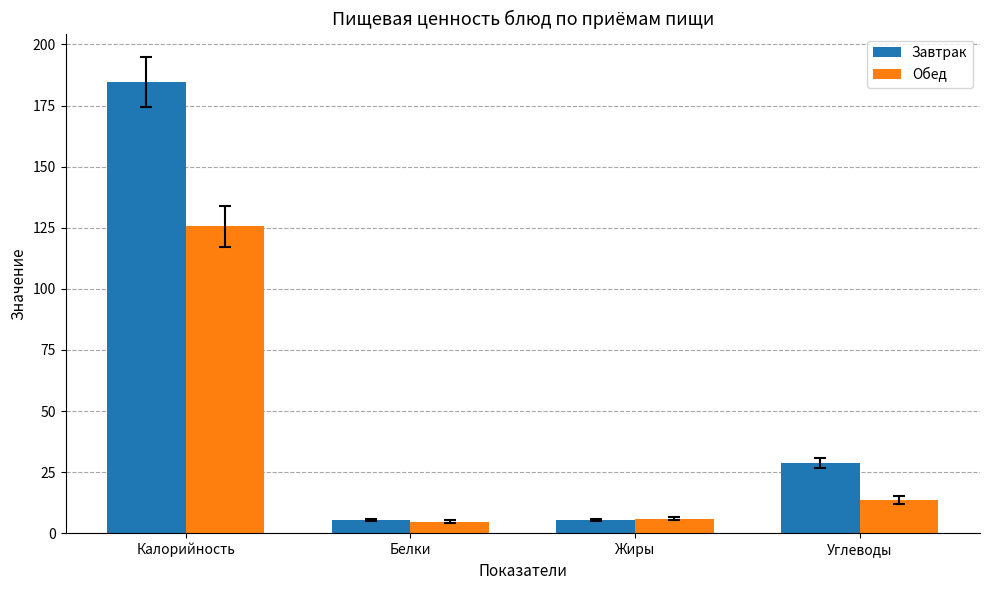

Rank the series by their average value, from lowest to highest.

Обед, Завтрак